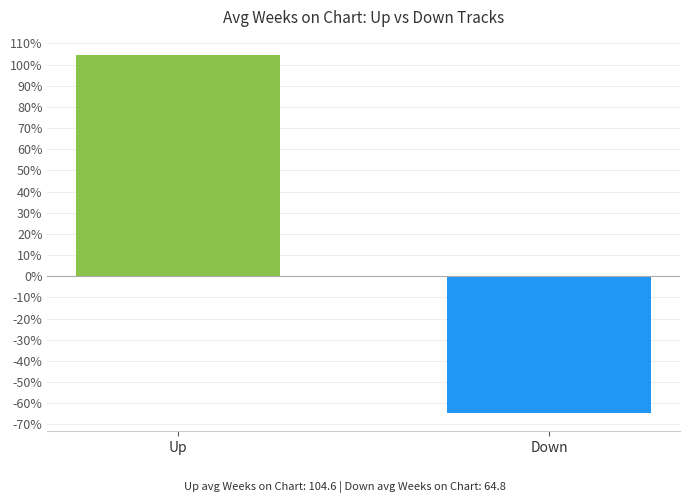

Which has a higher value, Up or Down?

Up